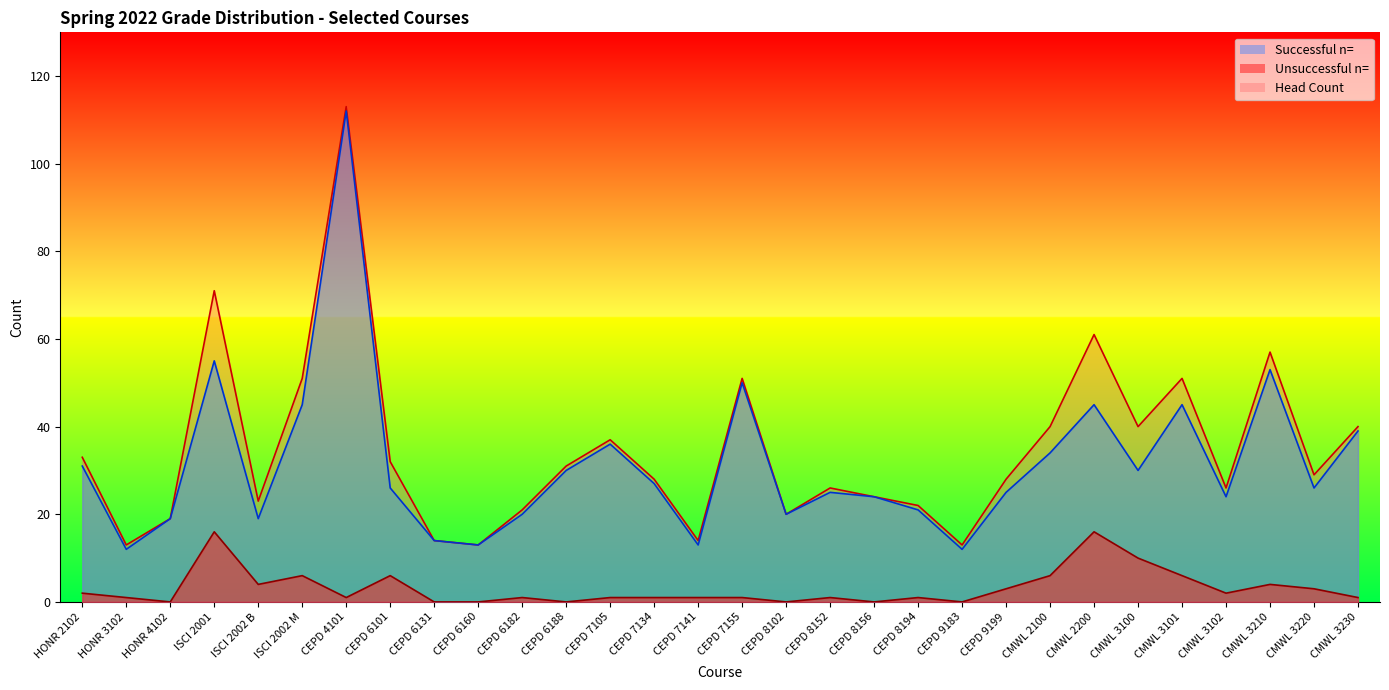

At which category is the sum across all series the highest?

CEPD 4101